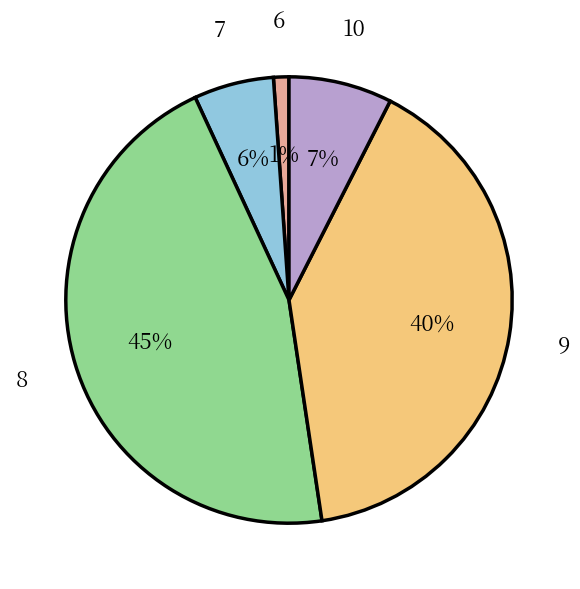

Does any single category account for the majority?

No